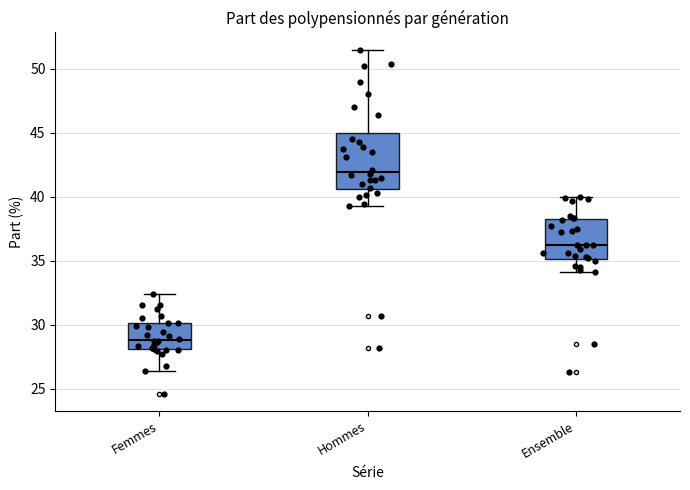

Which box has the lowest median line?

Femmes